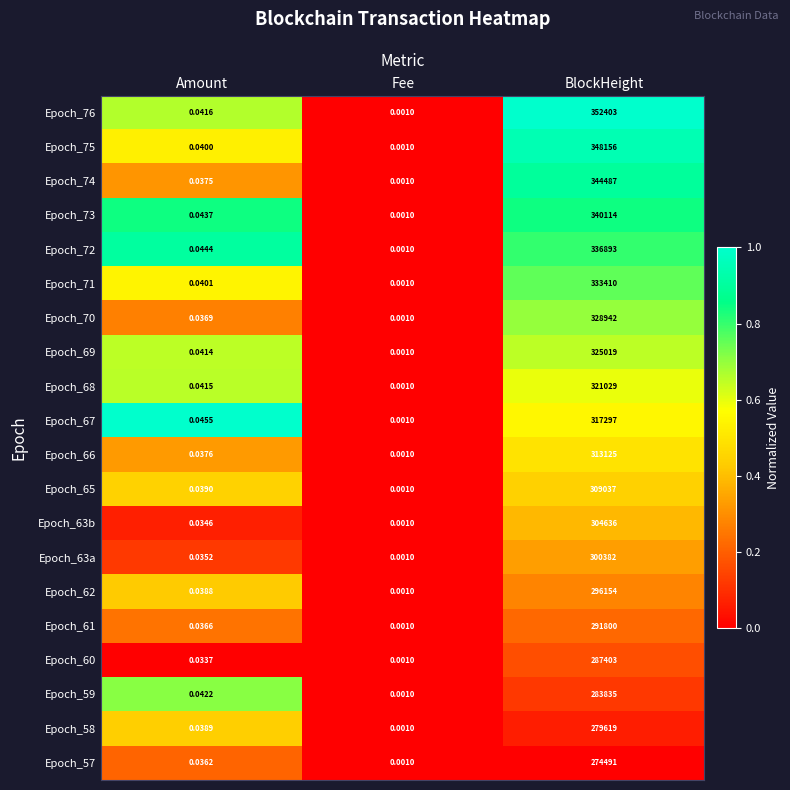

Rank the categories by Epoch_59 value from lowest to highest.

Fee, Amount, BlockHeight